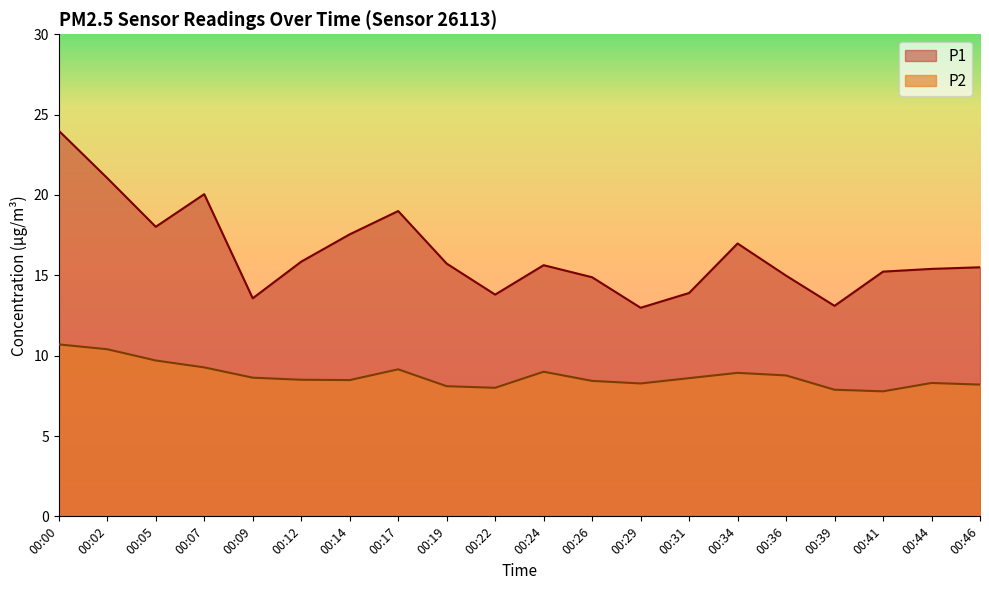

List the series in order of their overall mean, highest first.

P1, P2